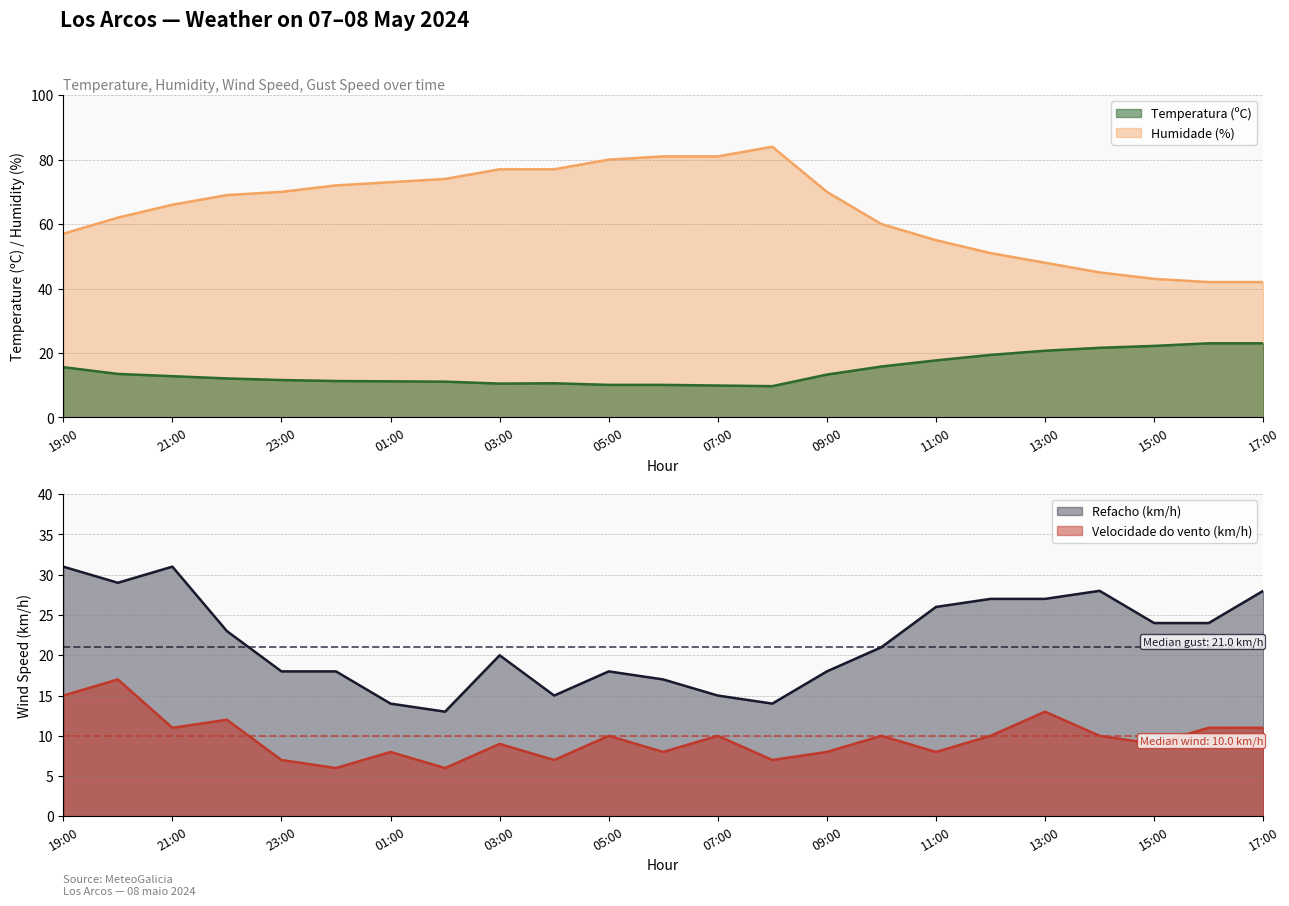

At which label does Refacho (km/h) first exceed 21?

19:00